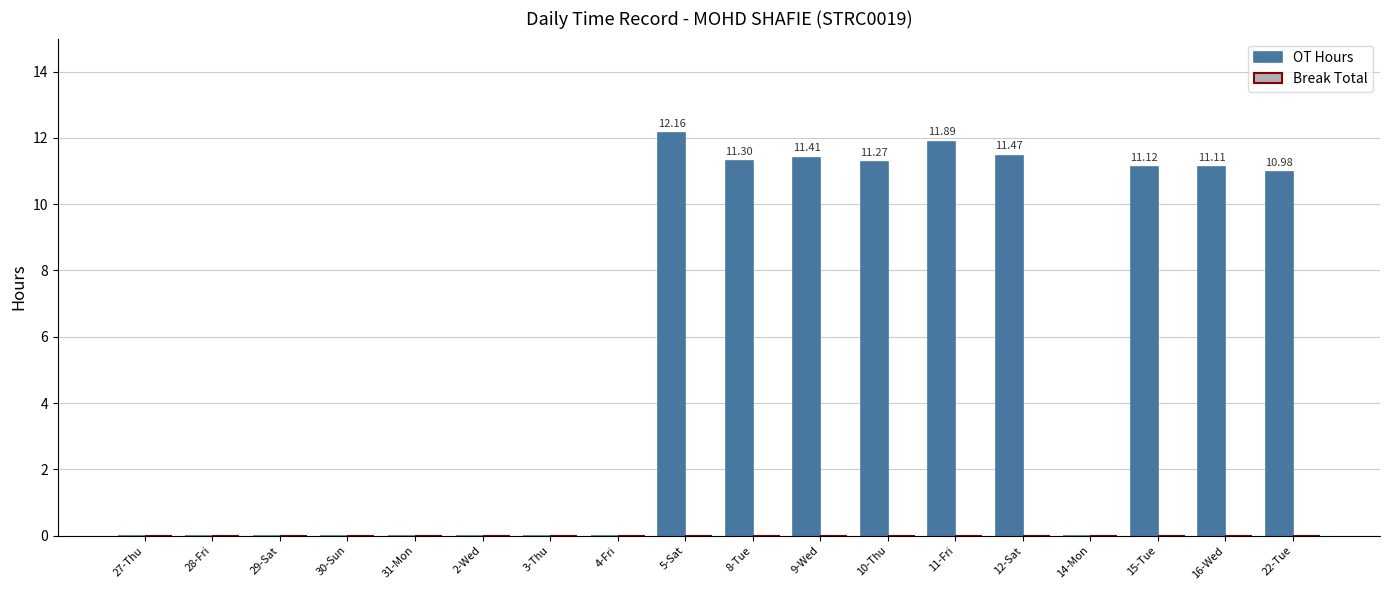

What is the change in value from 2-Wed to 10-Thu?

+11.3